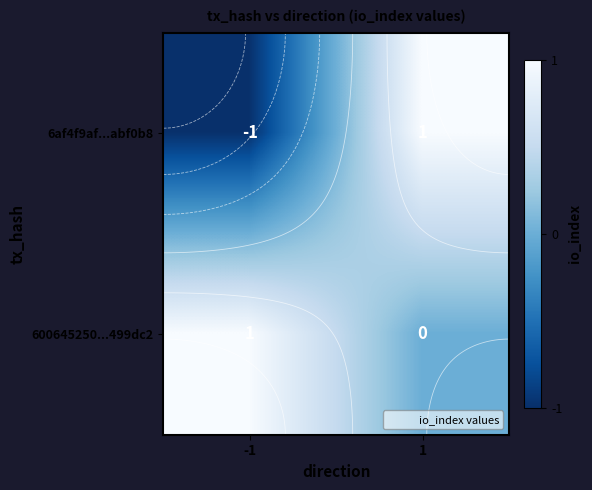

What is the maximum value shown in the chart?

1